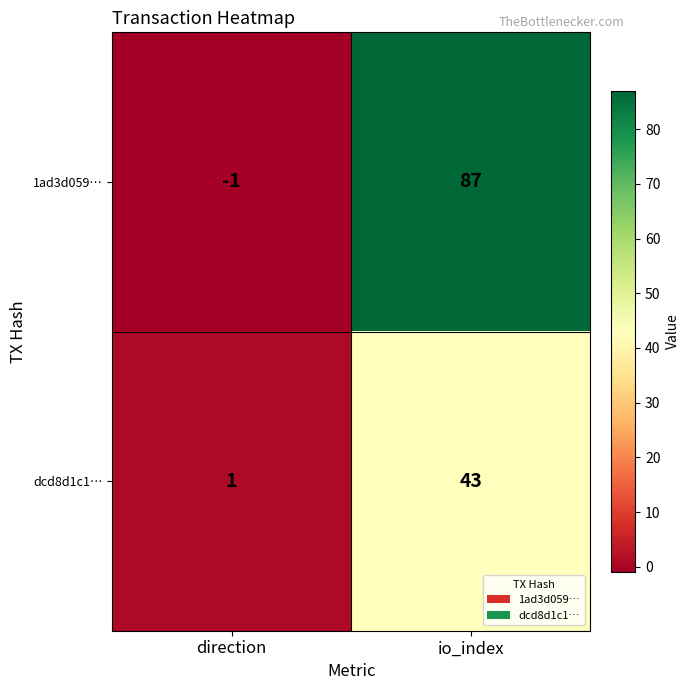

What is the approximate value of dcd8d1c1… at io_index?

43